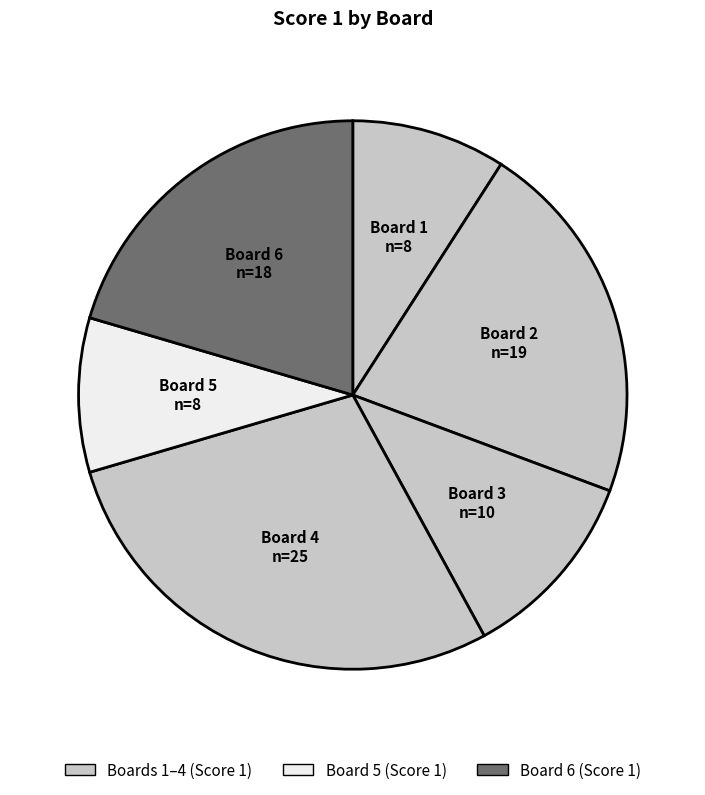

How many slices are in this pie chart?

6